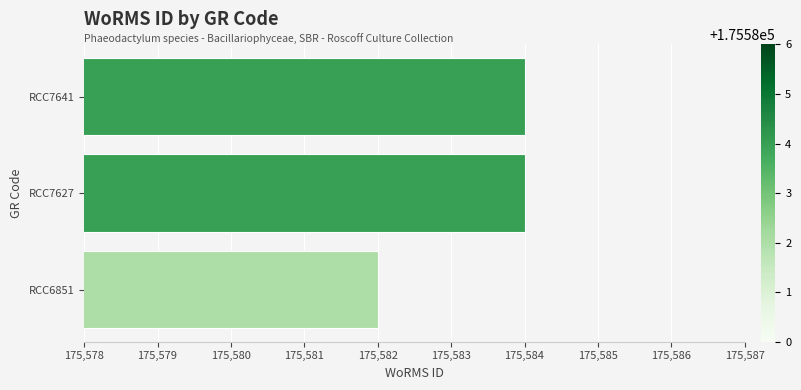

Approximately how many times larger is the value at RCC7641 compared to RCC6851?

1.0